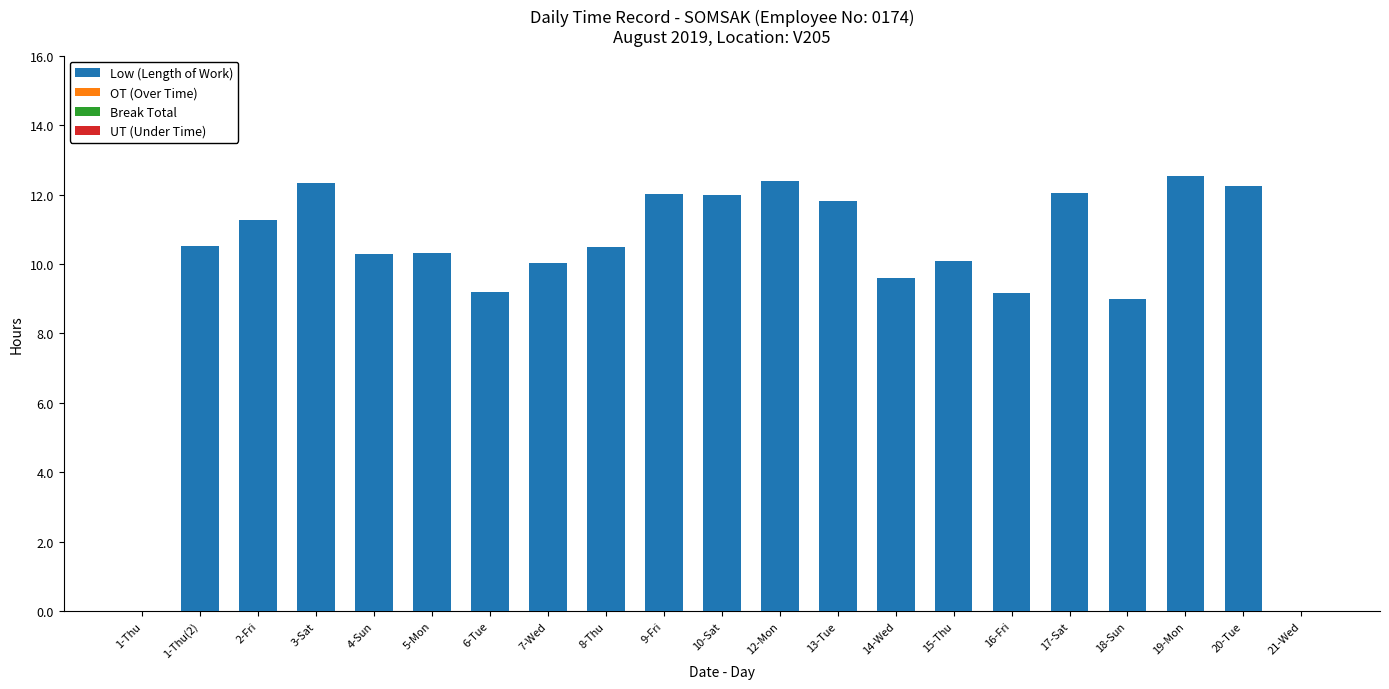

The value at 9-Fri is 12.0. True or false?

True